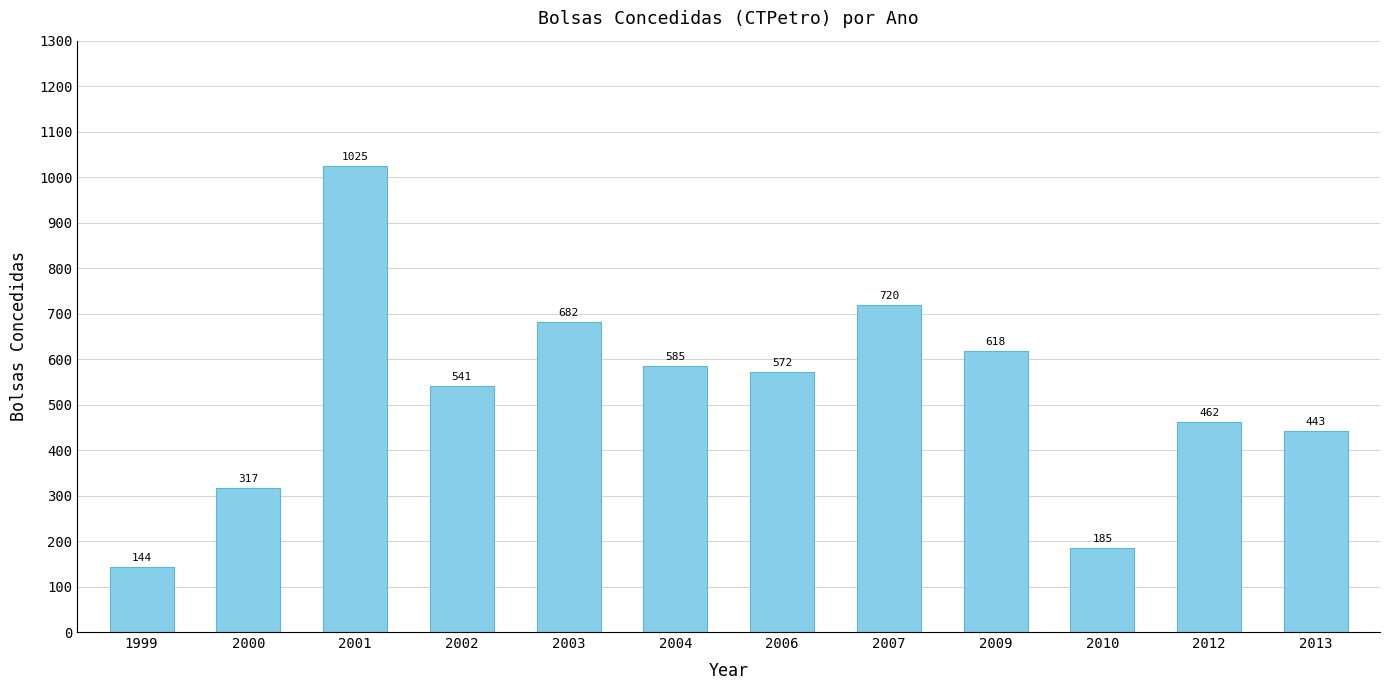

How many data points does each series have?

12